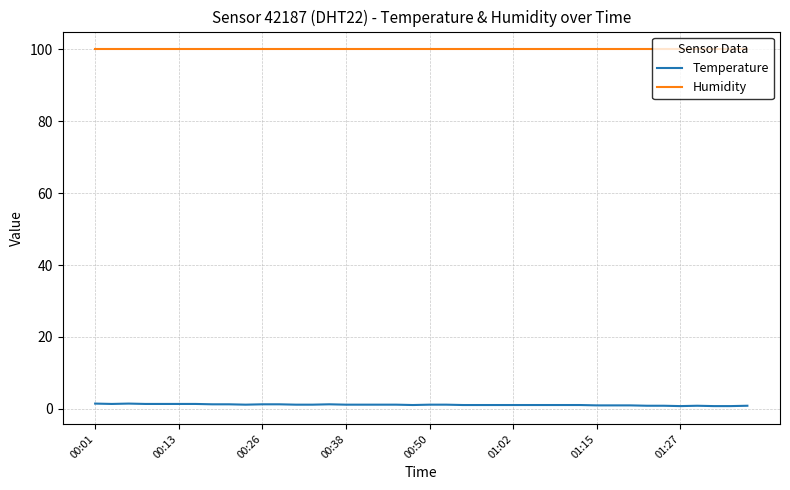

What is the maximum value for Humidity?

99.9